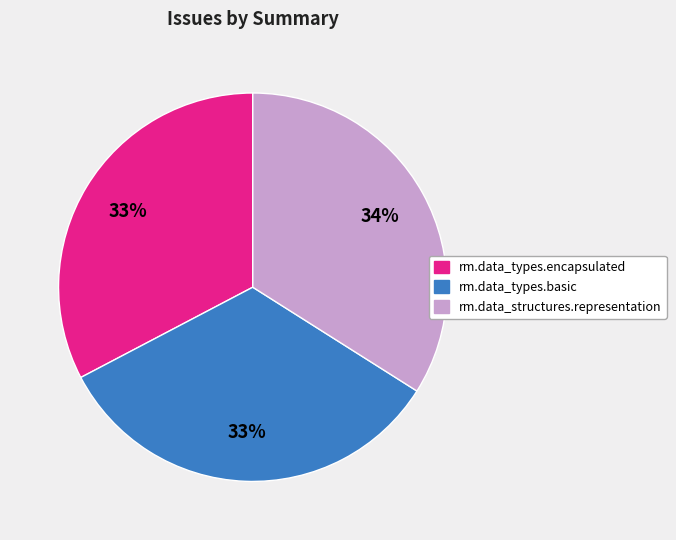

Is the sum of rm.data_types.basic and rm.data_structures.representation greater than half?

Yes